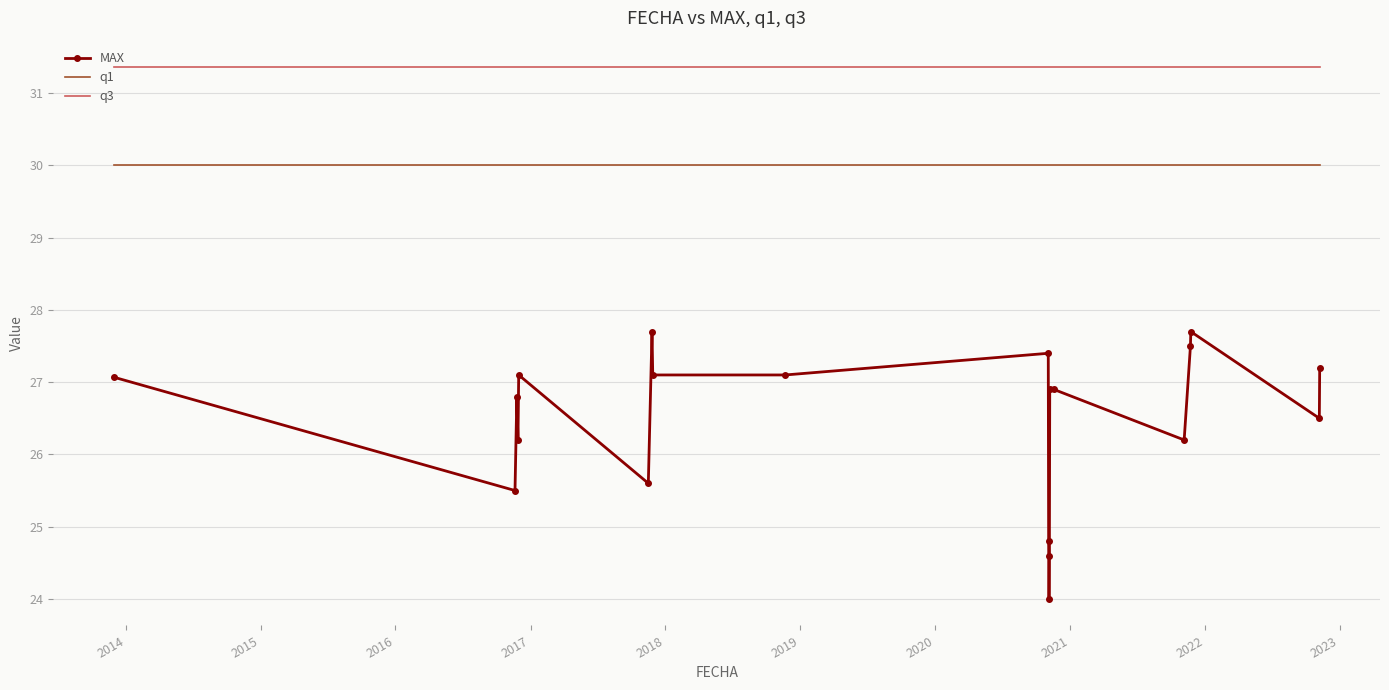

What is the greatest value displayed?

31.4